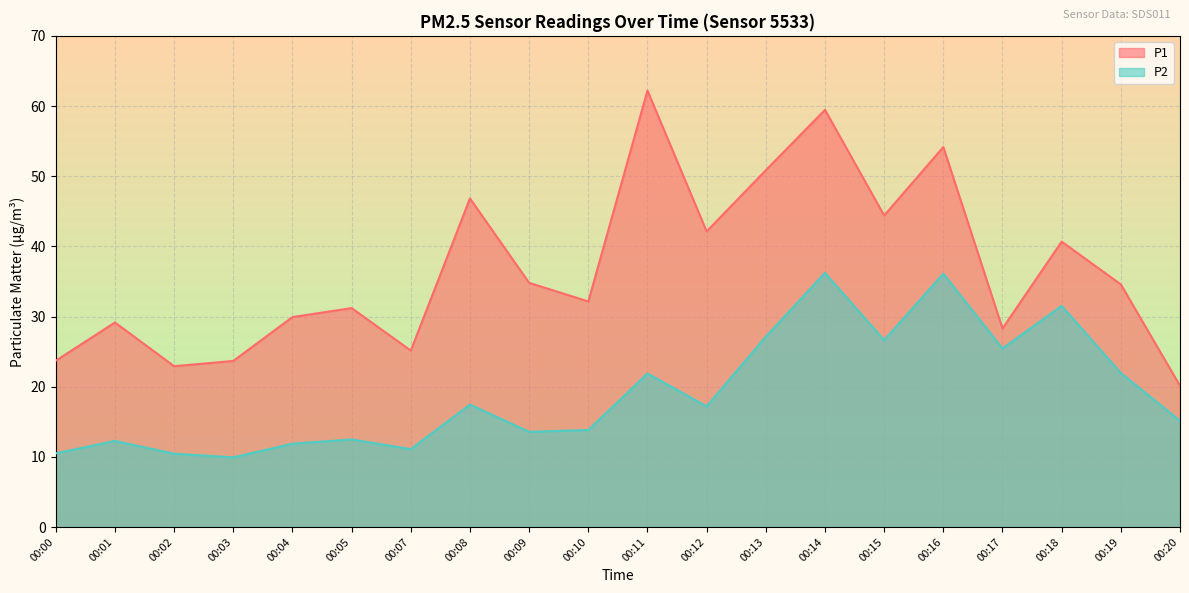

Reading left to right, what are all the values shown in this chart?

P1: 23.7	29.1	22.9	23.7	29.9	31.2	25.1	46.8	34.8	32.1	62.2	42.1	50.9	59.5	44.4	54.1	28.3	40.7	34.6	20.1
P2: 10.5	12.3	10.4	9.9	11.9	12.5	11.1	17.4	13.6	13.8	21.9	17.2	27.1	36.2	26.6	36.1	25.4	31.5	21.9	15.2